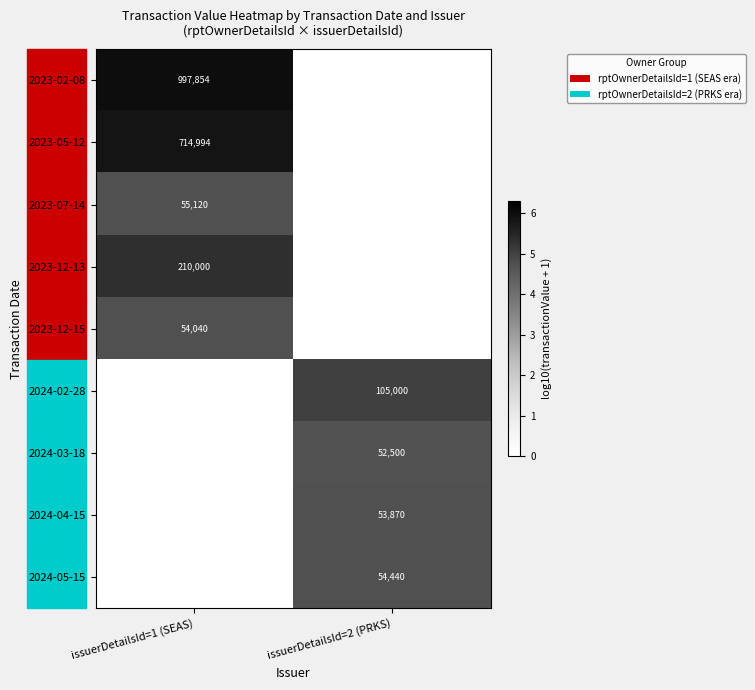

The 2024-02-28 series shows 37753 at issuerDetailsId=2 (PRKS). True or false?

False